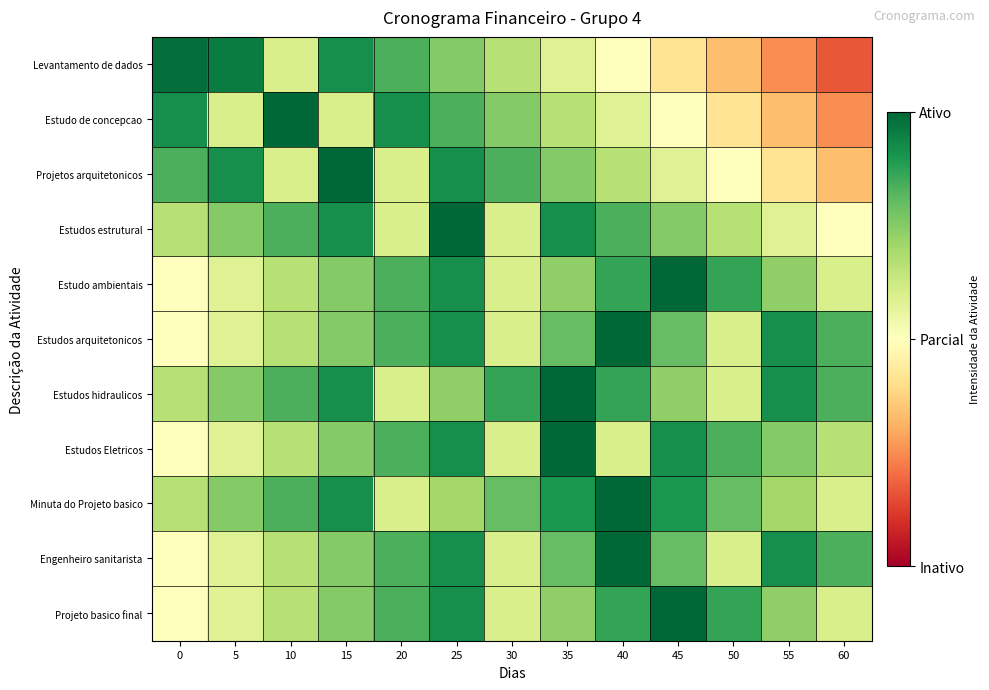

Which series has the widest spread of values?

Levantamento de dados